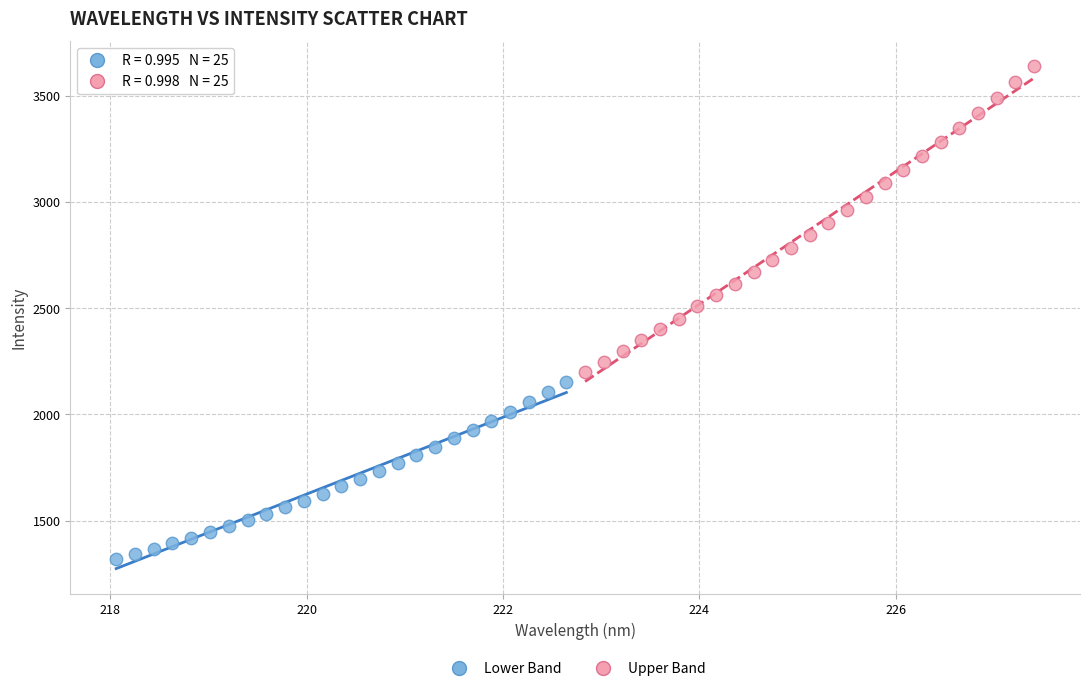

Which series has the largest Y range (max minus min)?

Upper Band